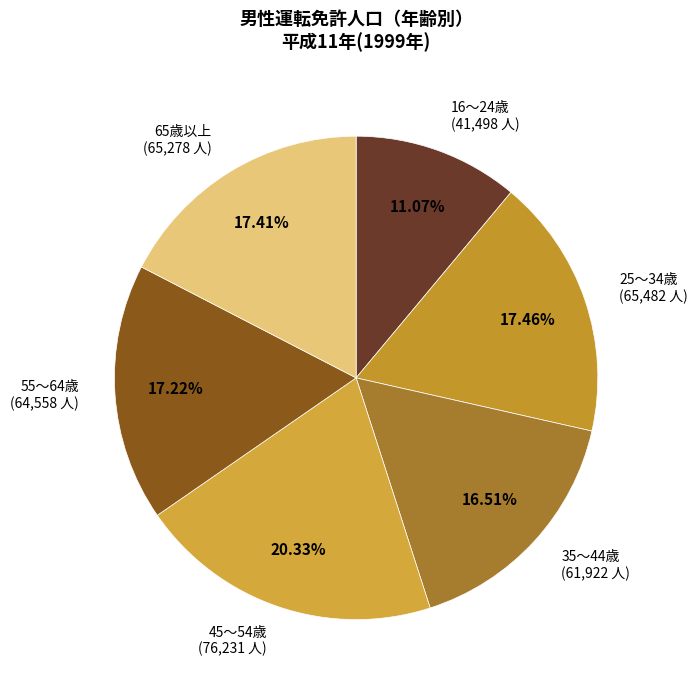

Does any single category account for the majority?

No